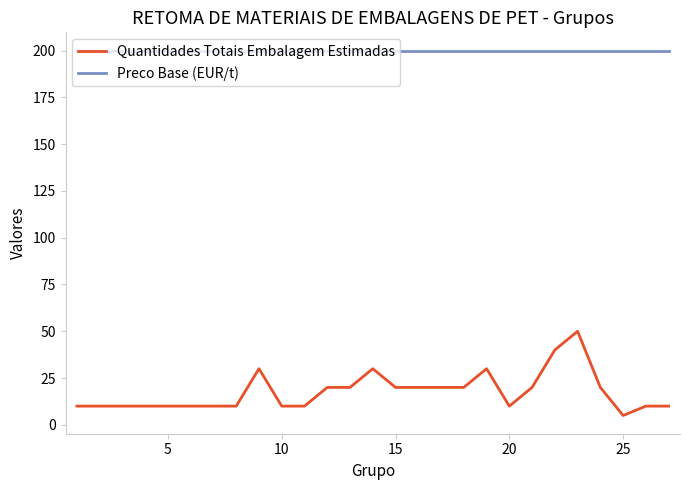

What is the maximum value shown in the chart?

200